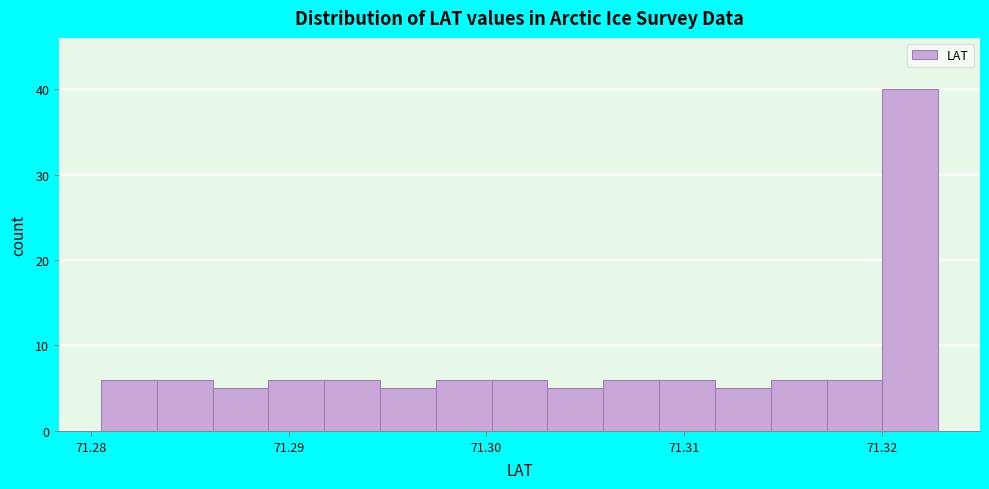

Around what value on the x-axis is the tallest bar? Give the approximate position of its centre, as read against the axis.

71.321